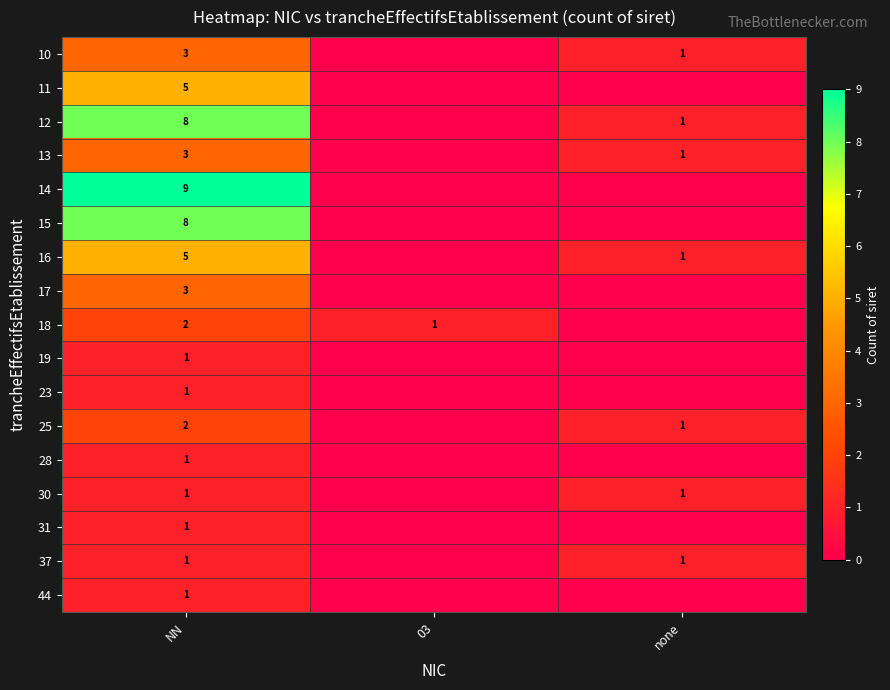

What is the spread (max minus min) of values at NN?

8